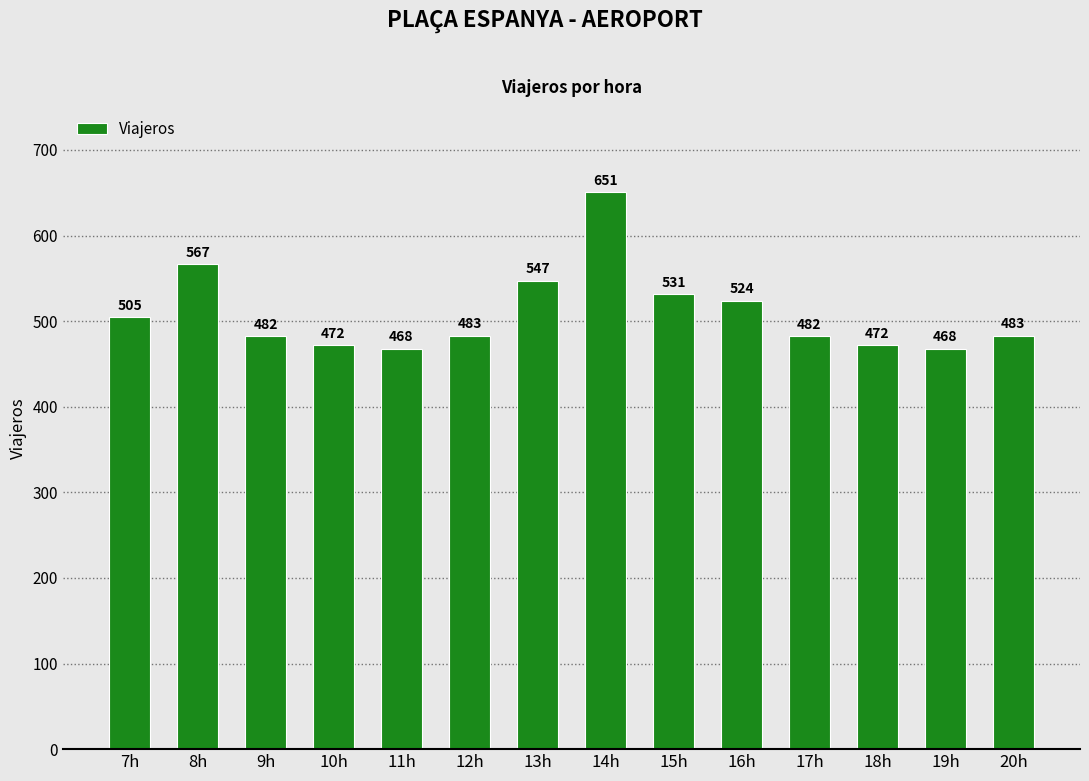

How many bars are there in total?

14